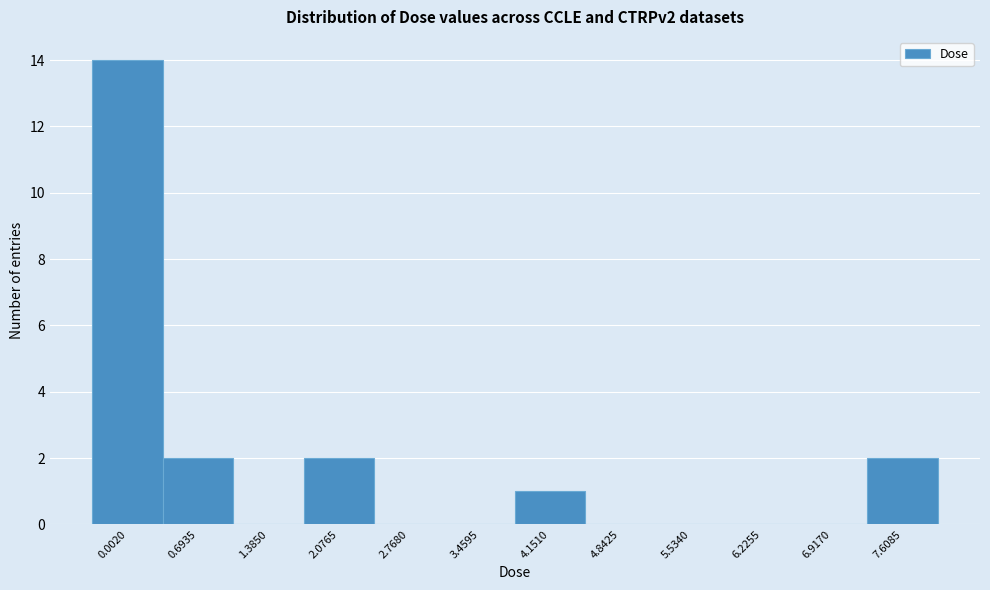

Reading left to right, extract all data points from this chart.

0.0020=14	0.6935=2	1.3850=0	2.0765=2	2.7680=0	3.4595=0	4.1510=1	4.8425=0	5.5340=0	6.2255=0	6.9170=0	7.6085=2